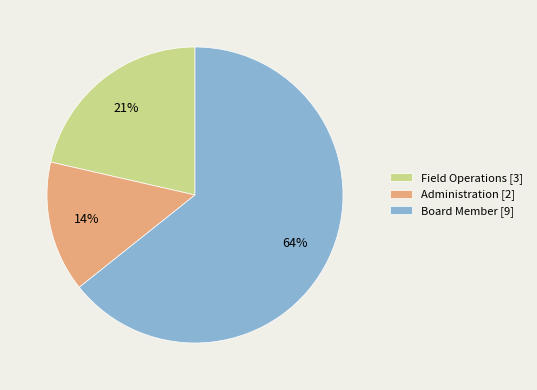

Count the number of slices in the pie.

3